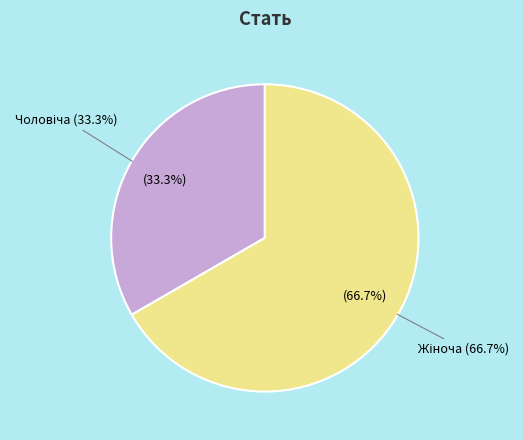

How much of the chart is everything except Жіноча?

33.3%